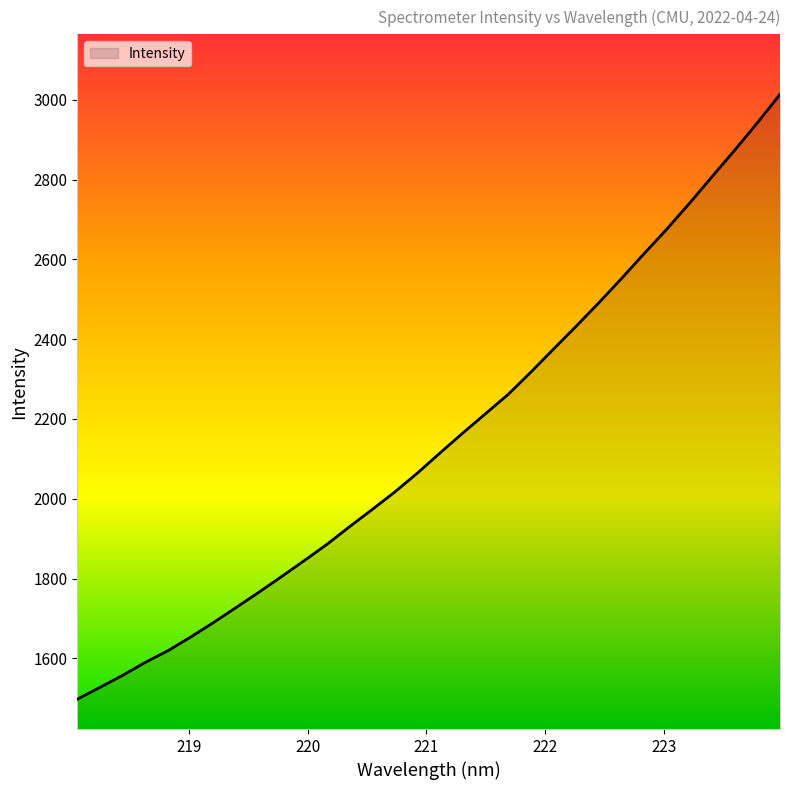

Does the chart display data point markers on the line(s)?

No